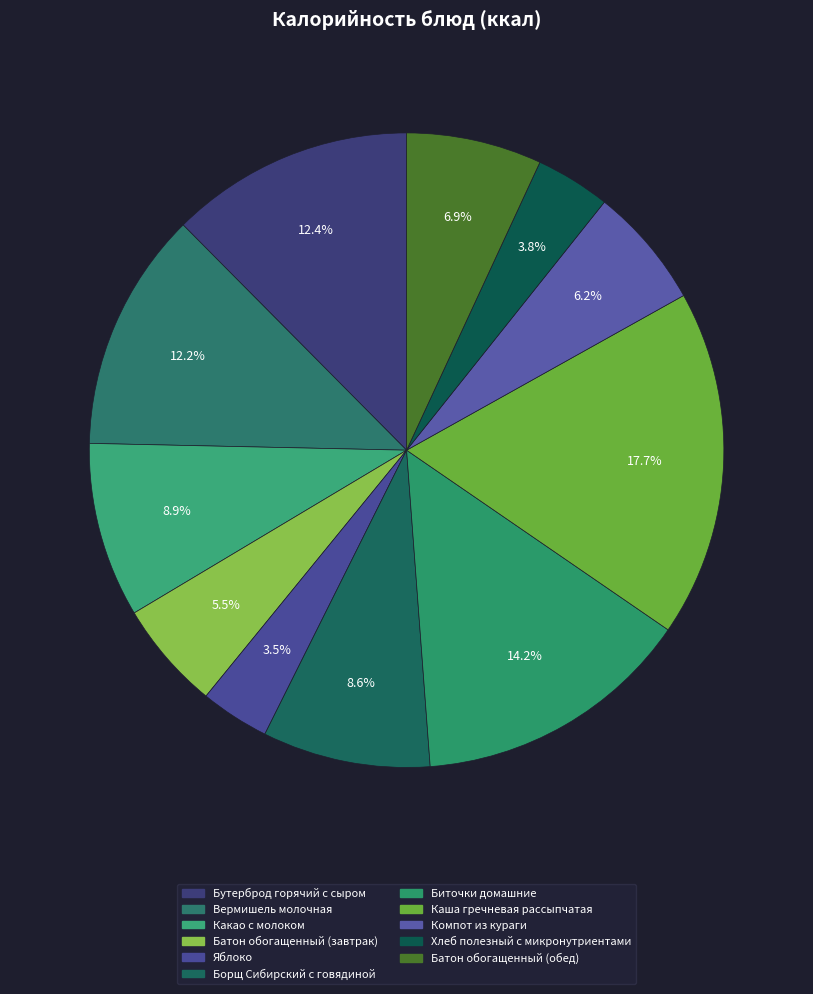

Count the number of slices in the pie.

11